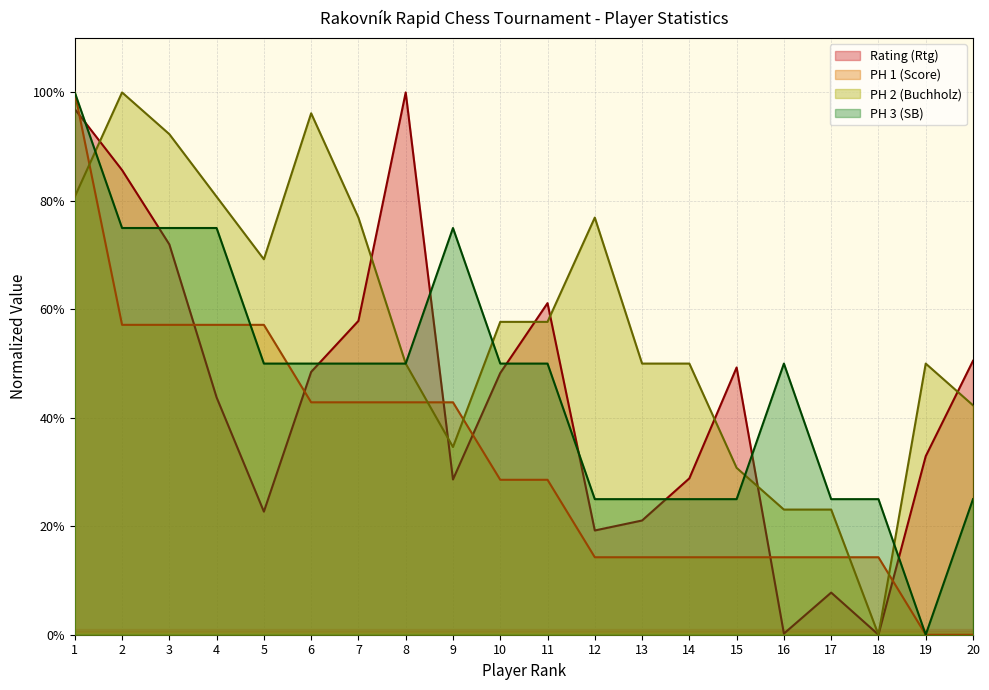

Between 3 and 17, which series saw the biggest shift?

PH 2 (Buchholz)